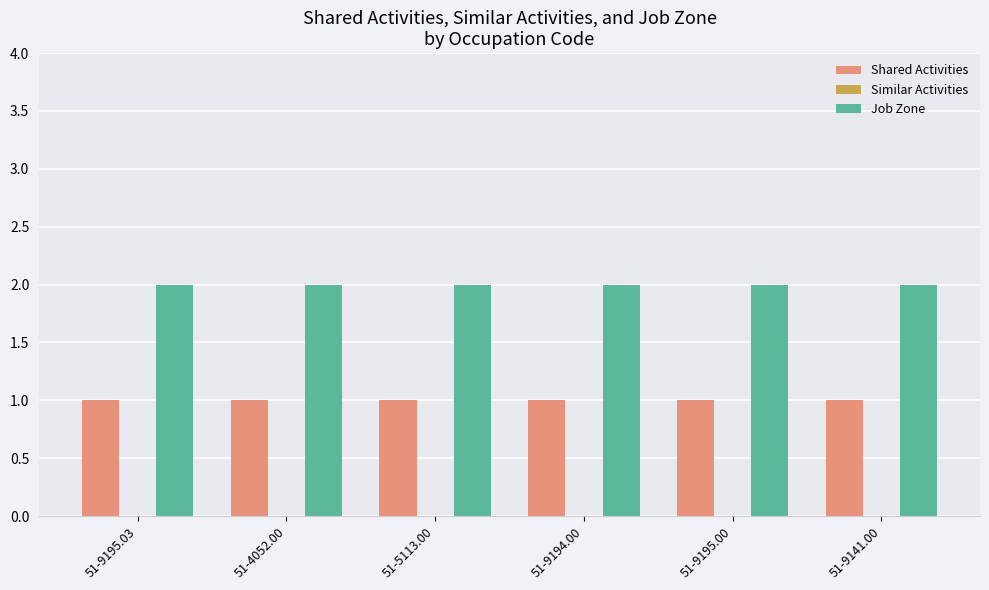

Which series has the largest total across all categories?

Job Zone